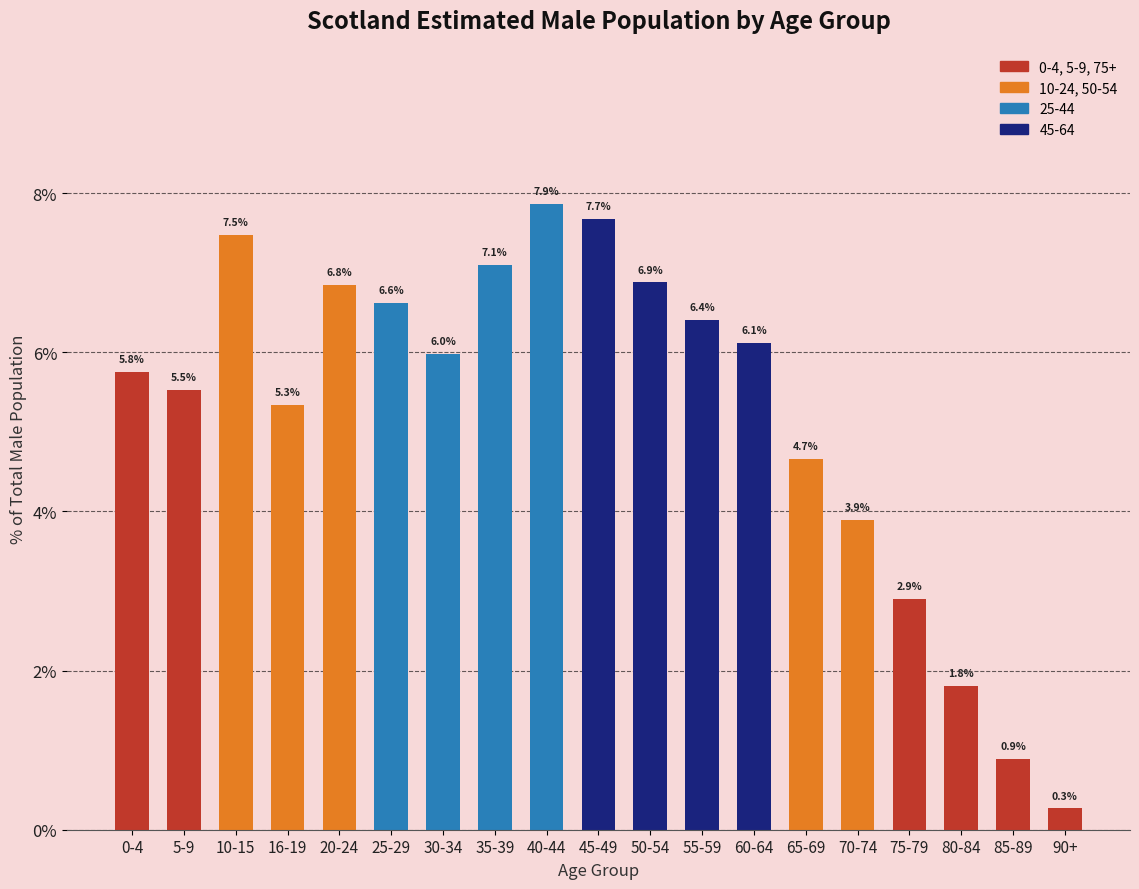

Where does the data first go above 5?

0-4